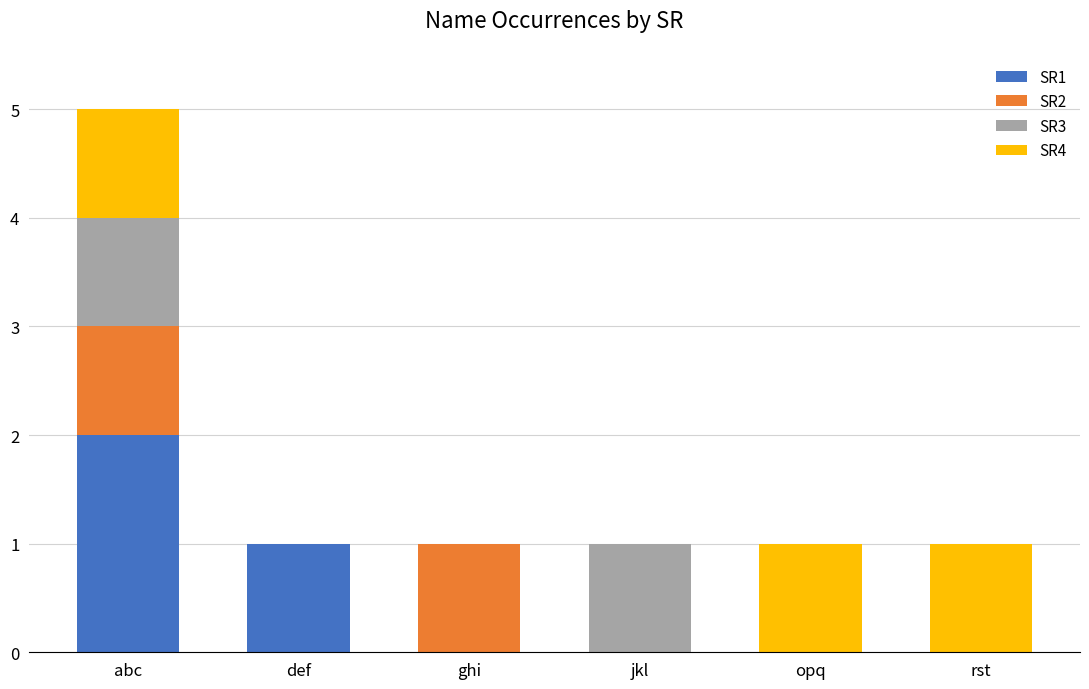

Is it true that SR1 equals -1 at rst?

False